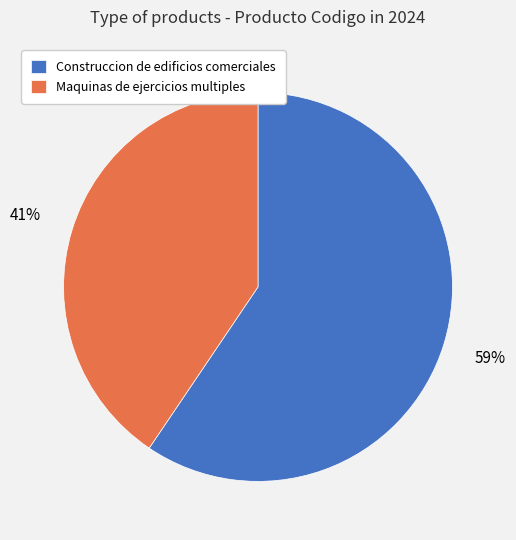

Between Maquinas de ejercicios multiples and Construccion de edificios comerciales, which is larger?

Construccion de edificios comerciales